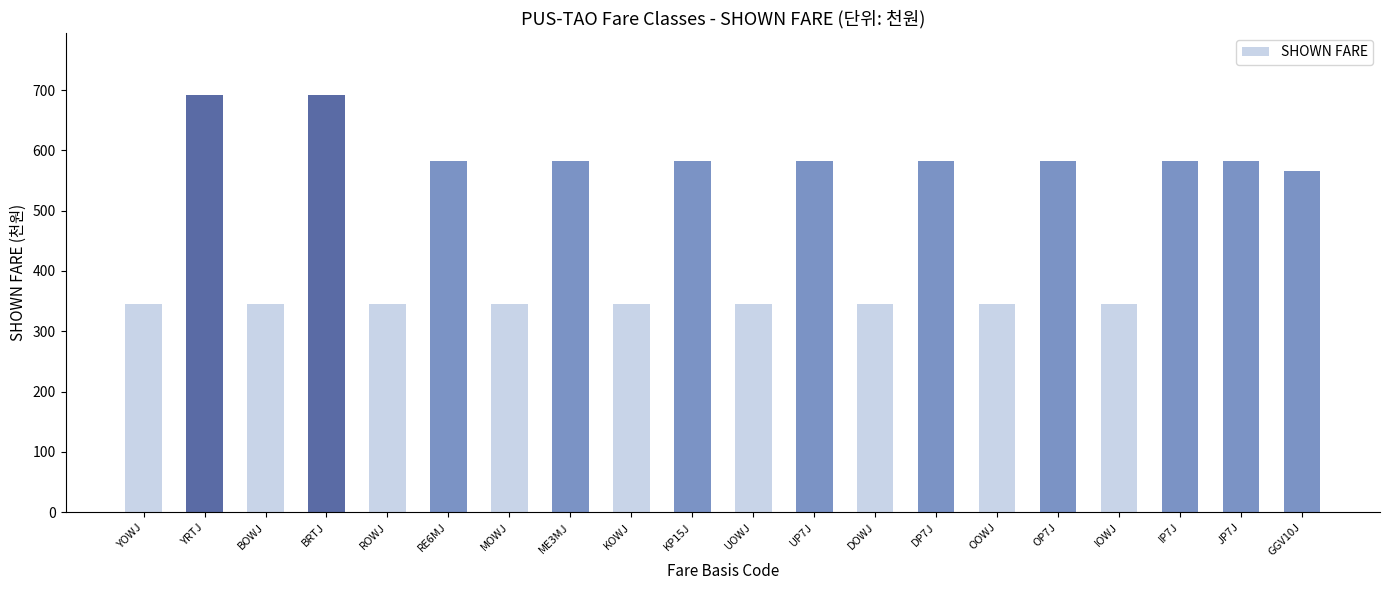

The chart shows a value of 345.5 at YOWJ. True or false?

True